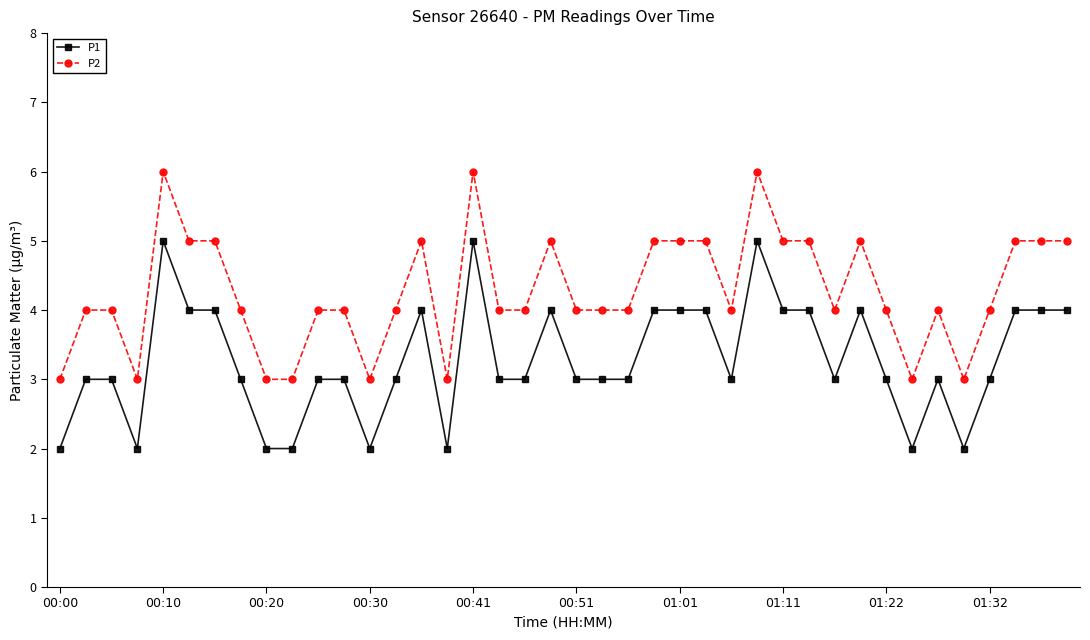

List the series in order of their peak value, highest first.

P2, P1